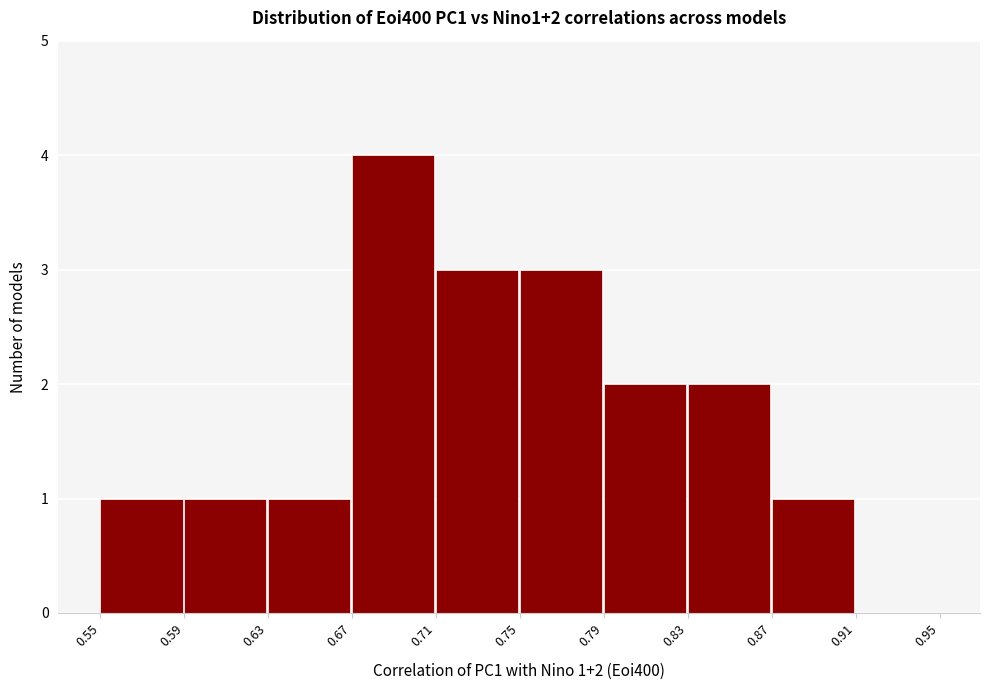

Over which range of the x-axis is the bar tallest?

0.67 to 0.71